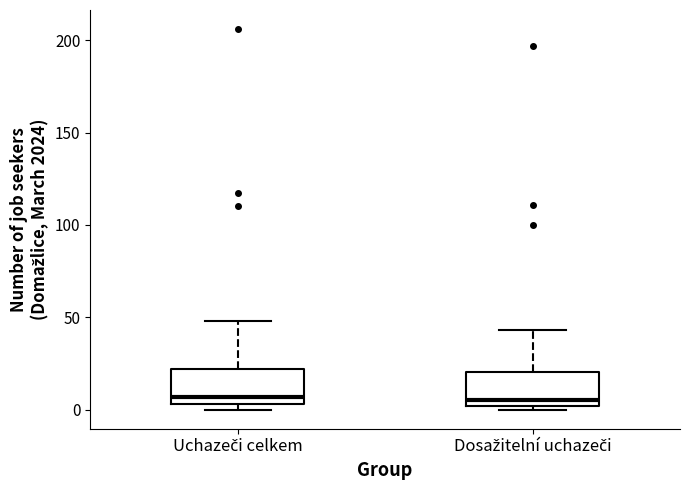

Reading left to right, transcribe this box plot: for each box, give where its median line is, the range the box spans, and where its two whiskers end, as read against the y-axis. The values are not printed on the chart, so give them approximately, as read against the axis.

Uchazeči celkem: median 5 (just above the box's lower edge), box 5 to 20, whiskers 0 to 50
Dosažitelní uchazeči: median 5, box 0 to 20, whiskers 0 (just below the box's lower edge) to 45